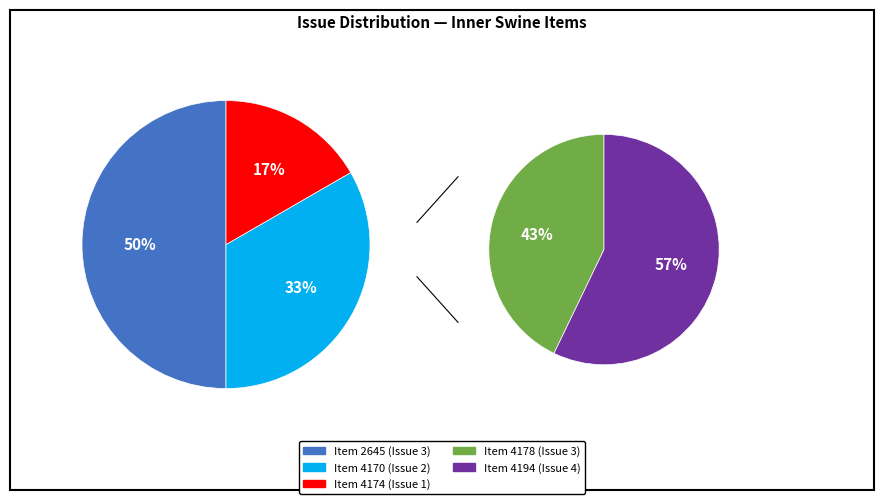

How many segments does this pie chart have?

5